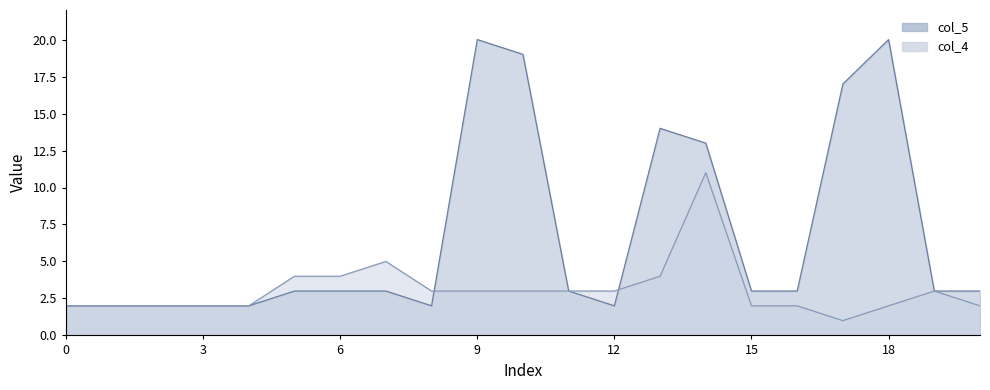

True or false: col_5 and col_4 cross at least once.

True